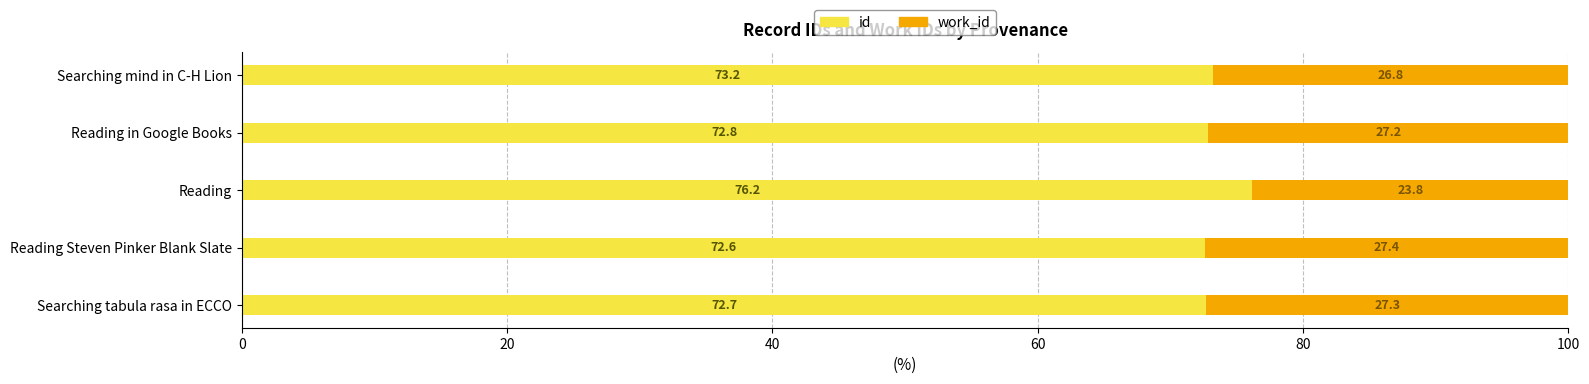

What is the total value across all series at Searching tabula rasa in ECCO?

100.0